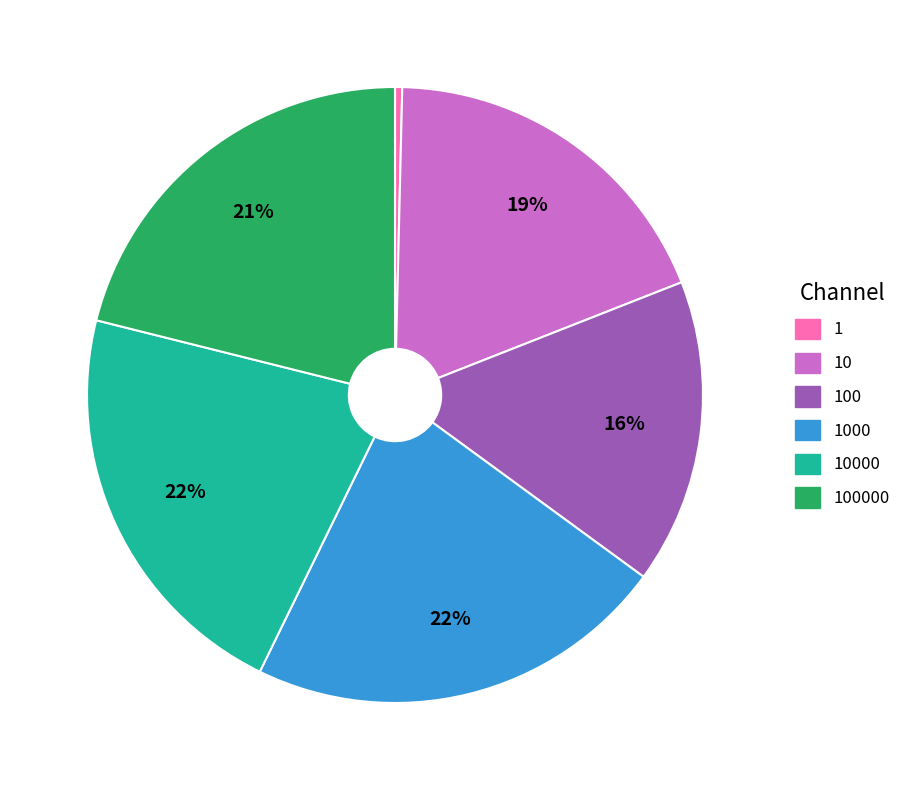

To the nearest percent, what is the average slice percentage?

17%